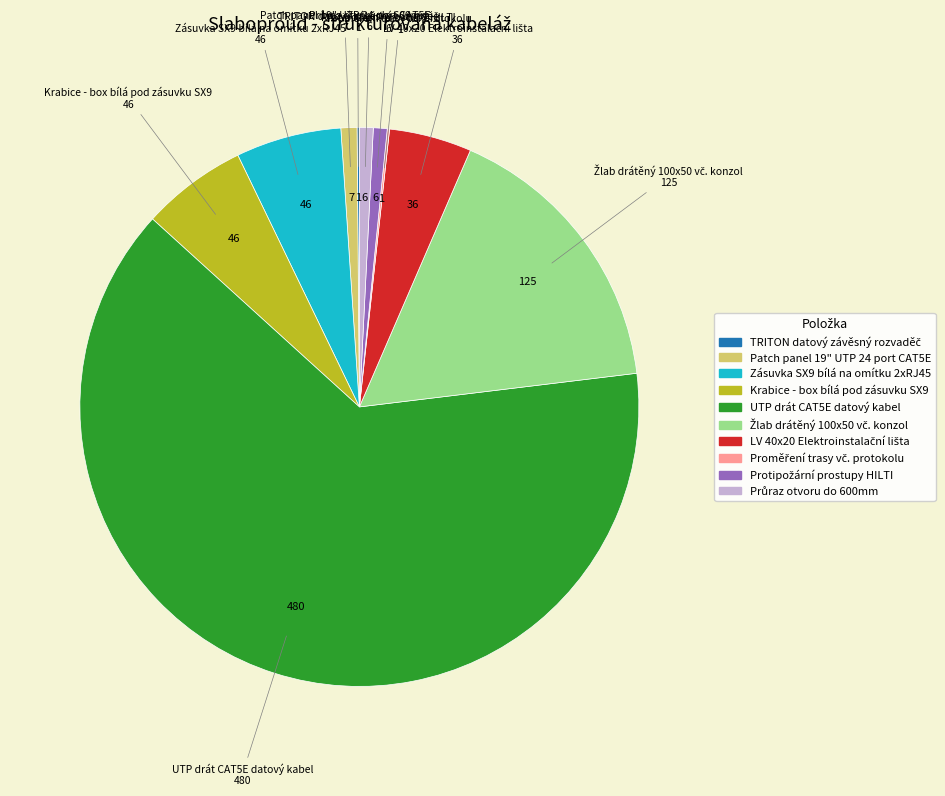

Which category has the biggest portion of the pie?

UTP drát CAT5E datový kabel